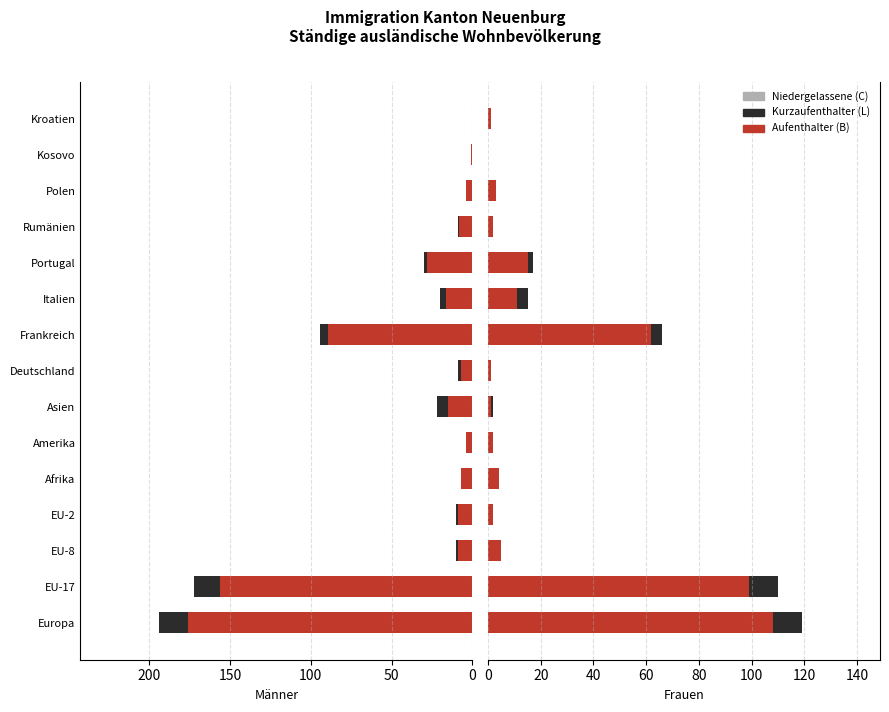

What is the difference between the maximum and minimum values in the Kurzaufenthalter (L) series?

11